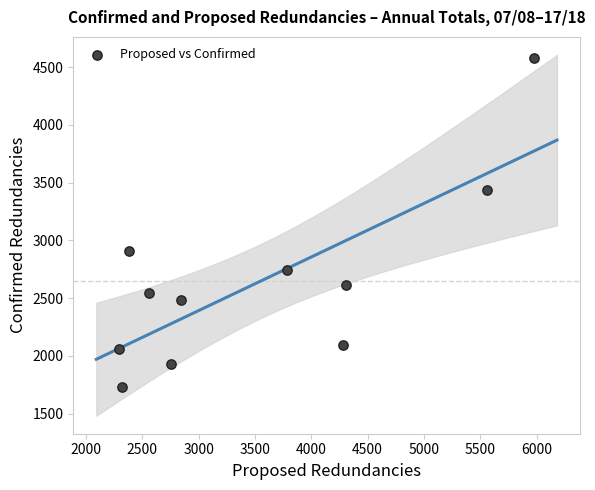

What Y value in the scatter plot is closest to 3154?

2910